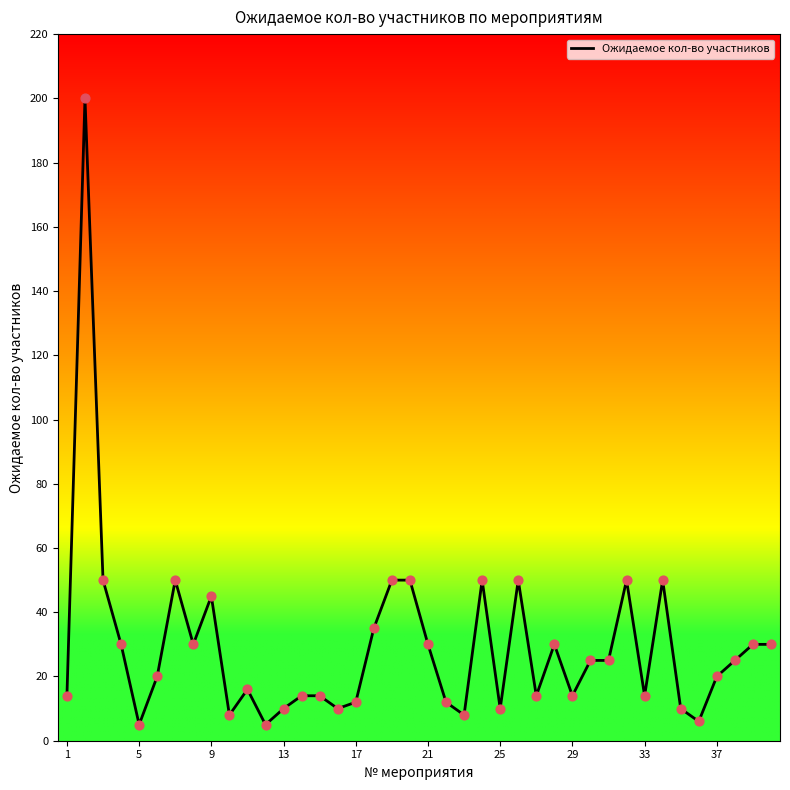

What is the smallest value displayed?

5